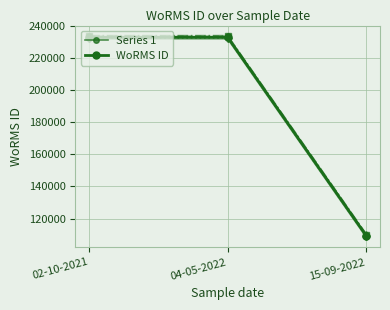

What is the sum of the Series 1 values at 15-09-2022 and 04-05-2022?

342260